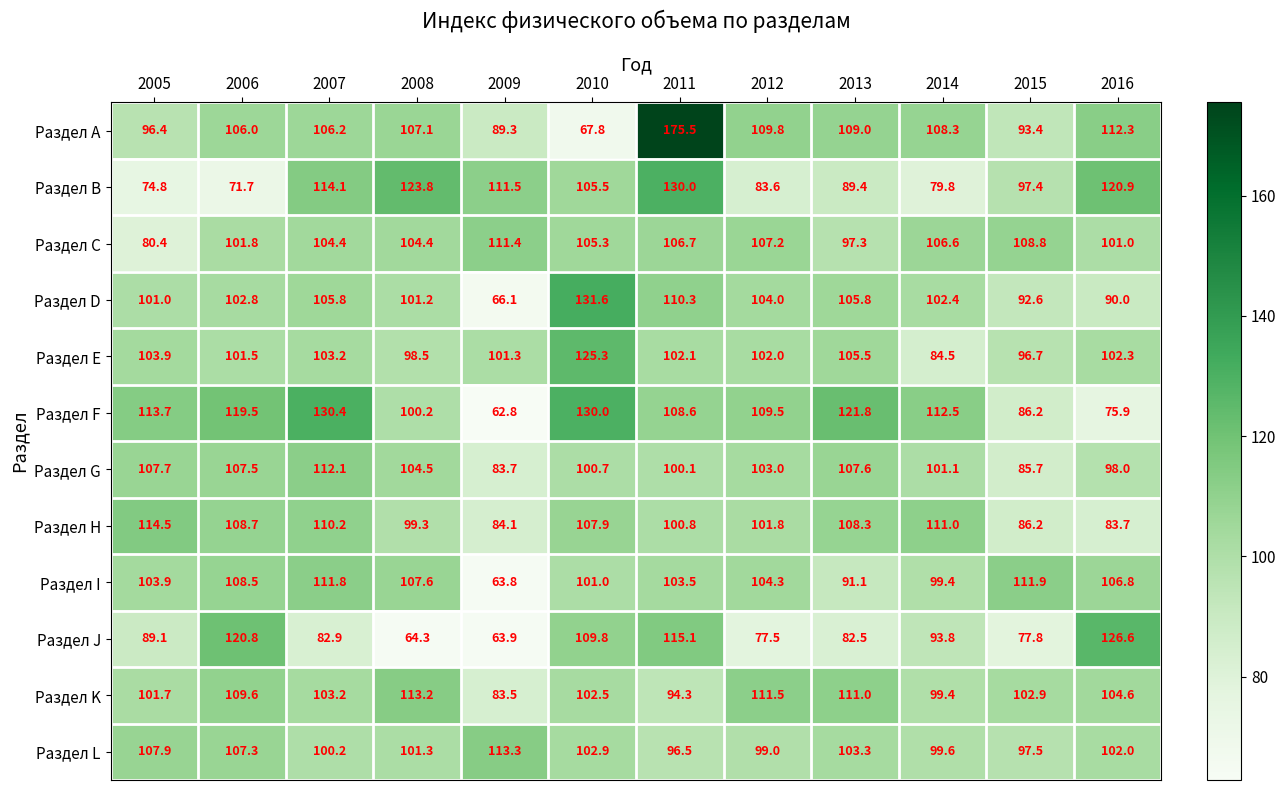

Which series changed the most between 2005 and 2015?

Раздел C